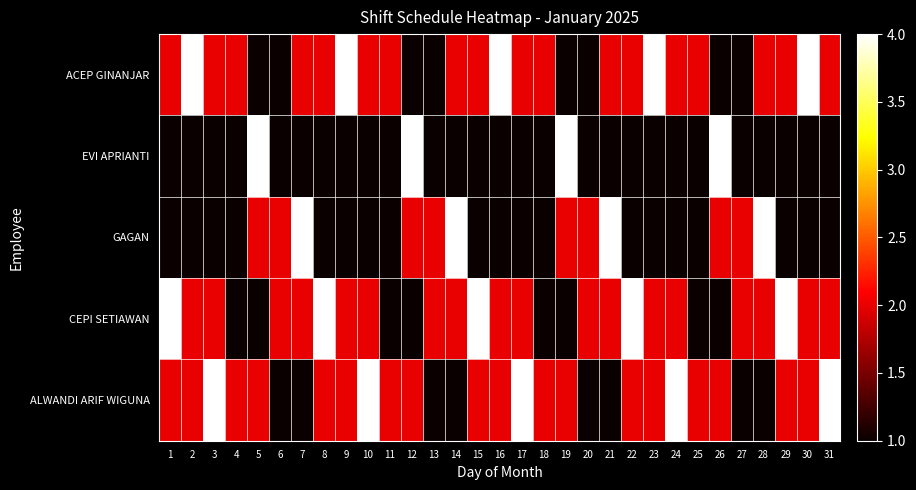

How many data points does each series have?

31